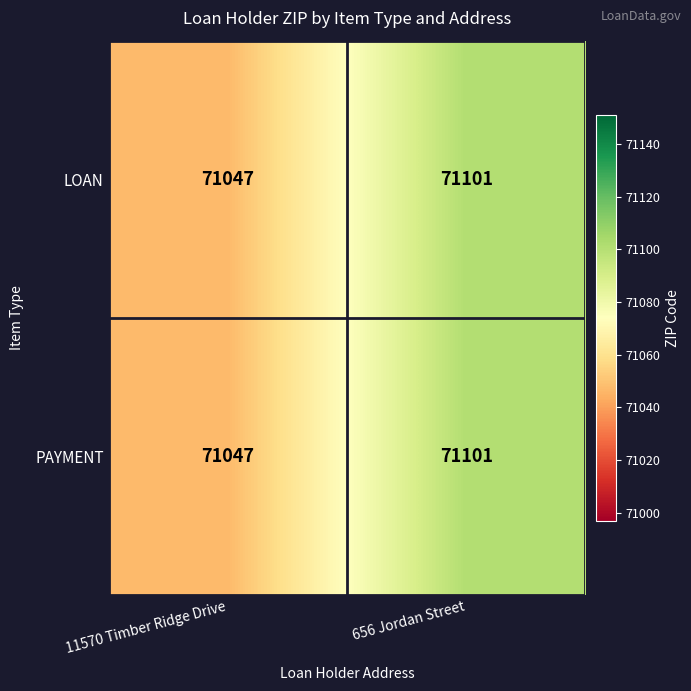

What is the sum of the LOAN values at 11570 Timber Ridge Drive and 656 Jordan Street?

142148